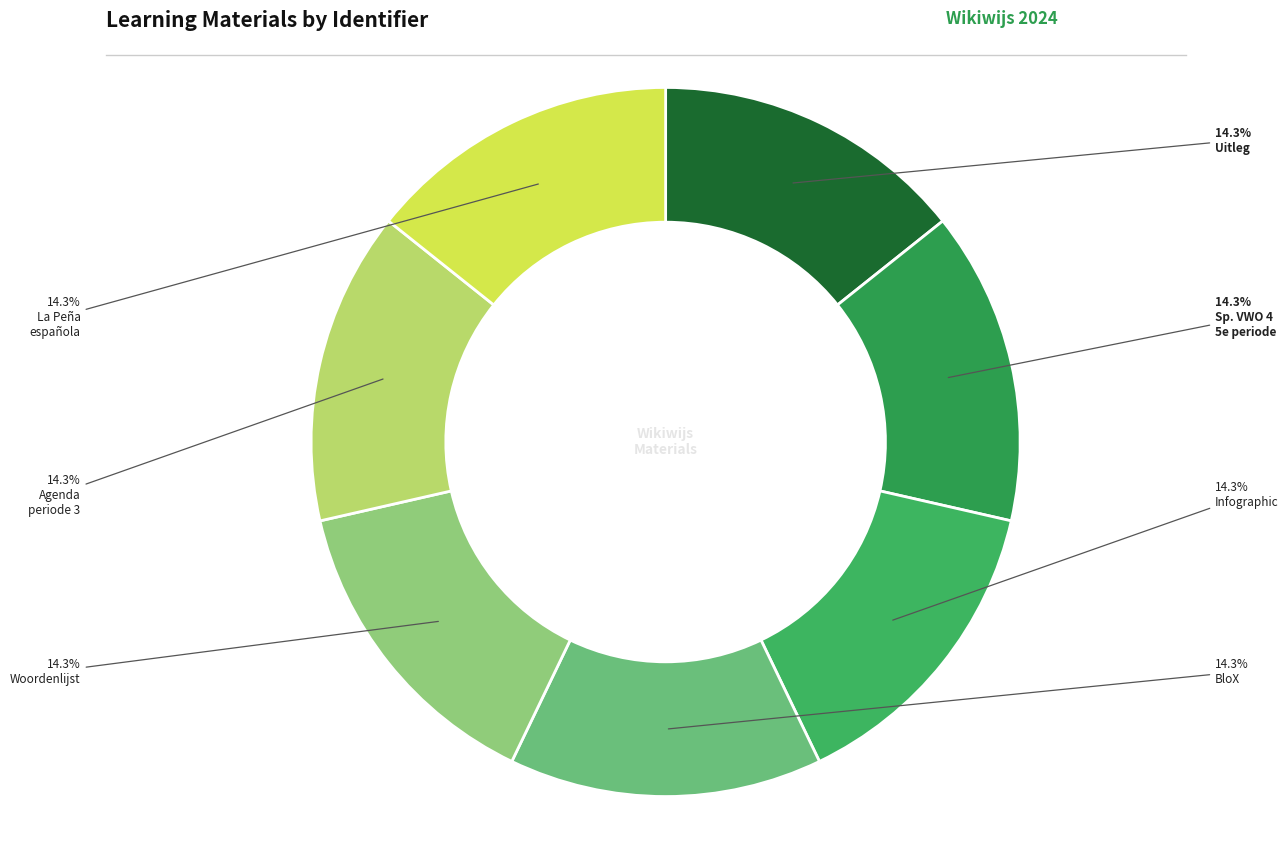

What is the smallest slice in the pie chart?

Uitleg